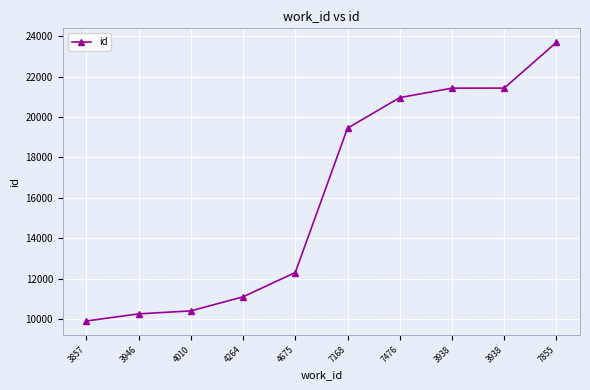

Reading right to left, transcribe all the data shown in this chart.

23703	21435	21432	20965	19450	12307	11103	10406	10259	9907